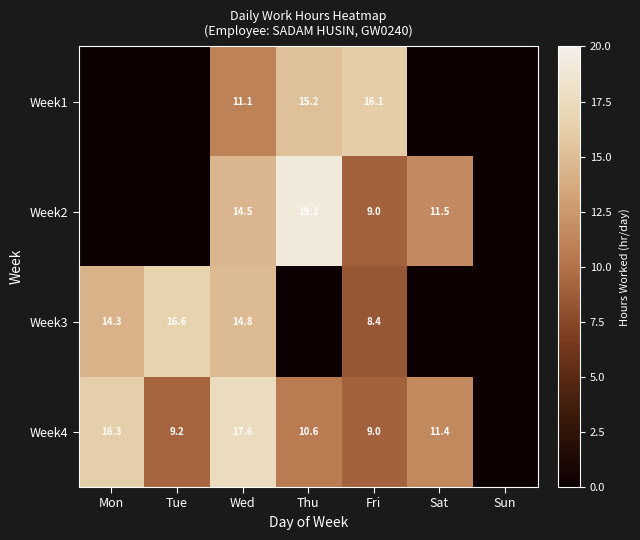

What is the difference between the Week3 values at Wed and Tue?

1.8